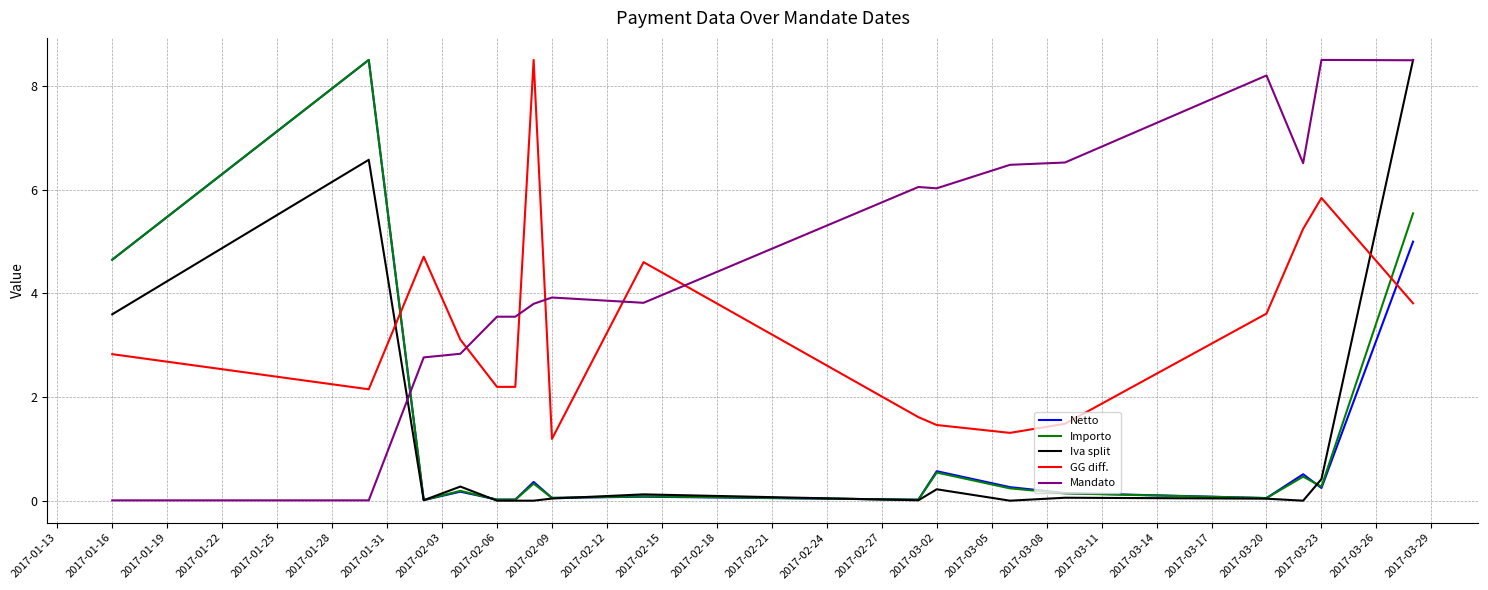

True or false: GG diff. and Netto intersect in this chart.

True